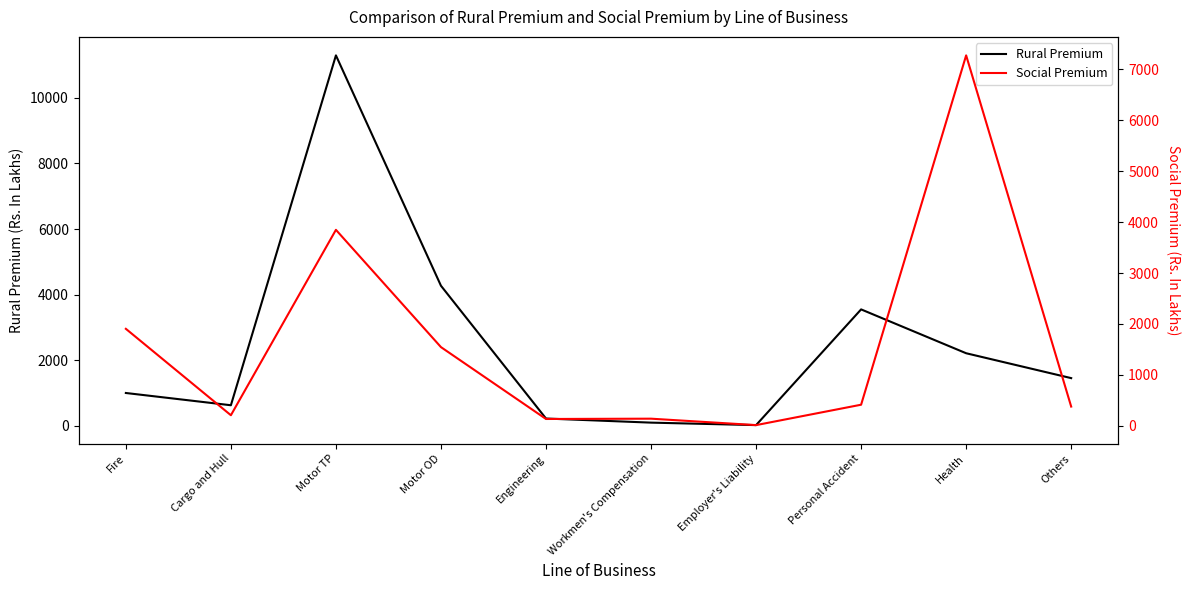

True or false: Rural Premium and Social Premium cross at least once.

True